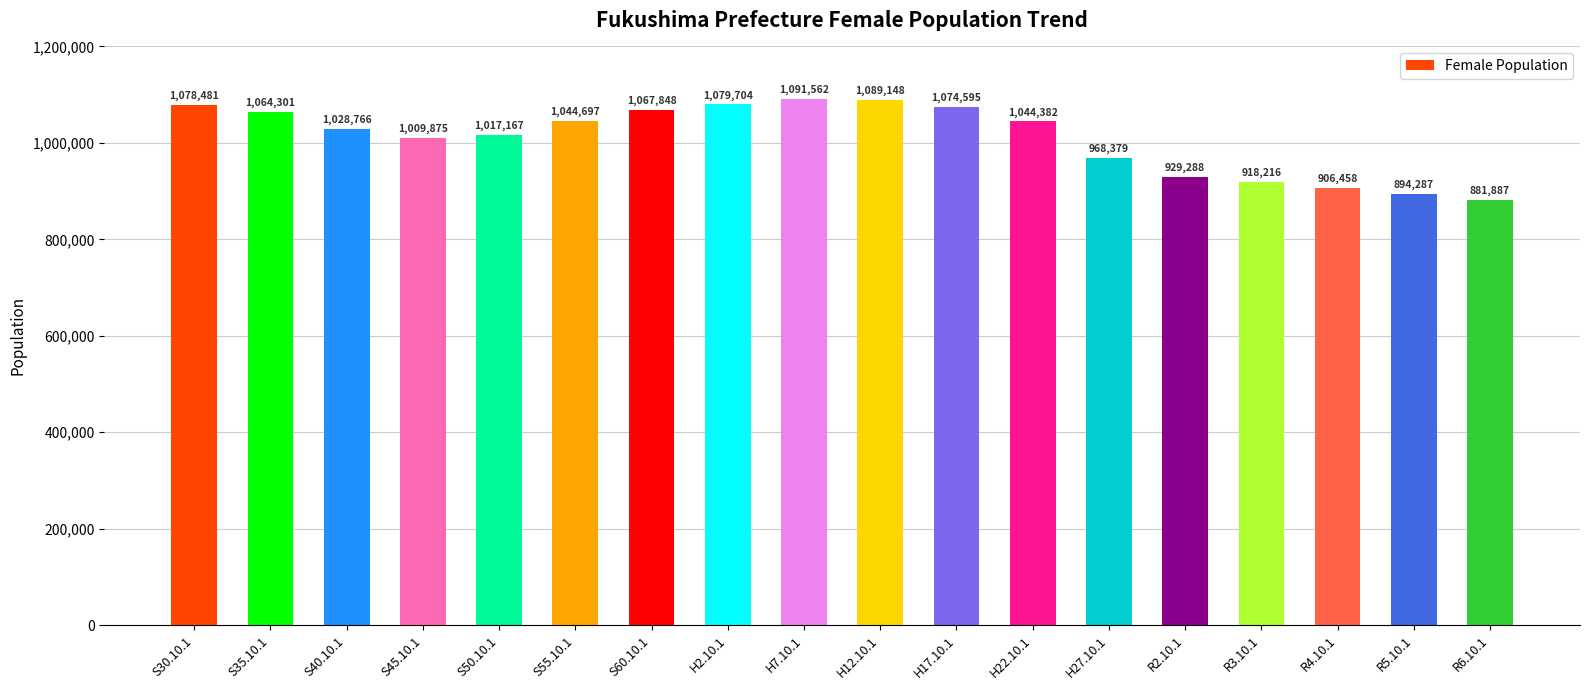

Approximately how many times larger is the value at R3.10.1 compared to S40.10.1?

0.9